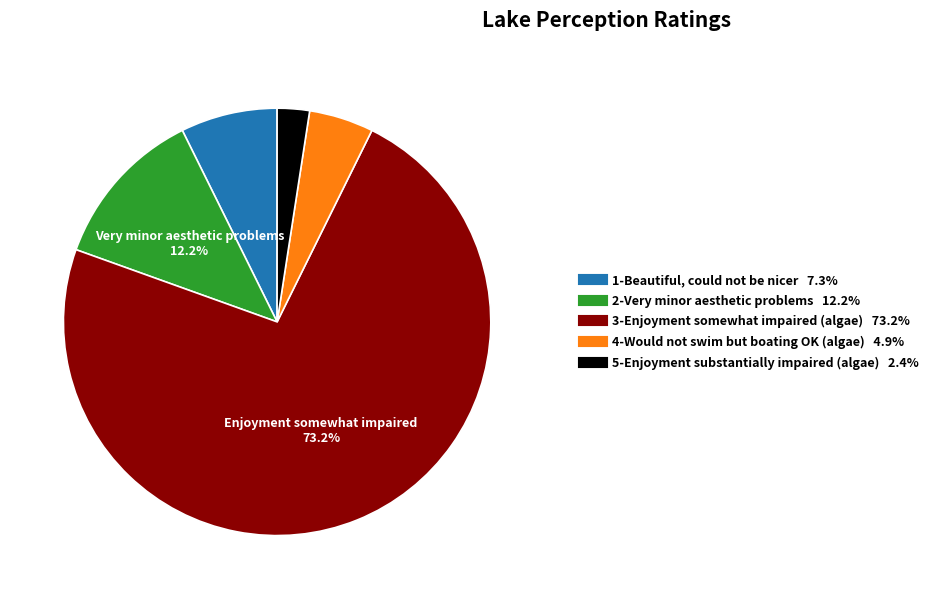

True or false: 3-Enjoyment somewhat impaired (algae) accounts for 73% of the total.

True